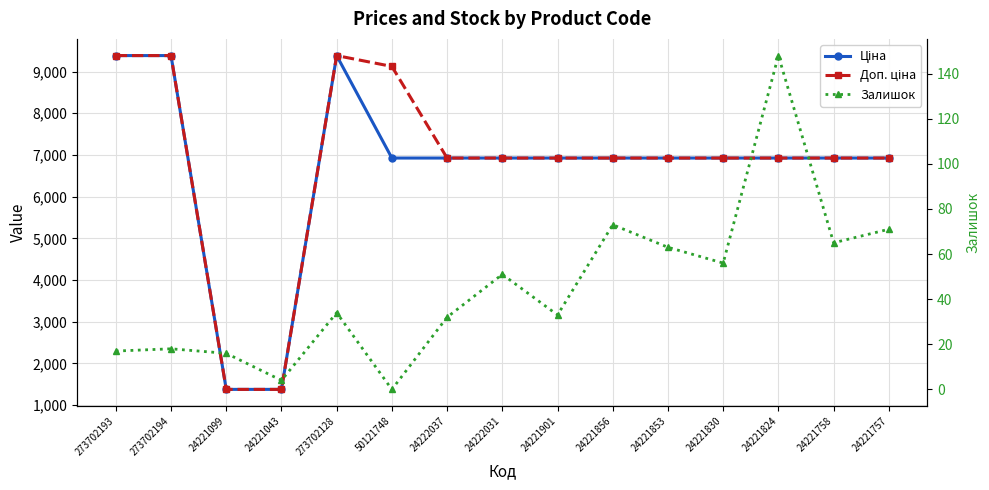

What is the label of the 11th point from the left?

24221853